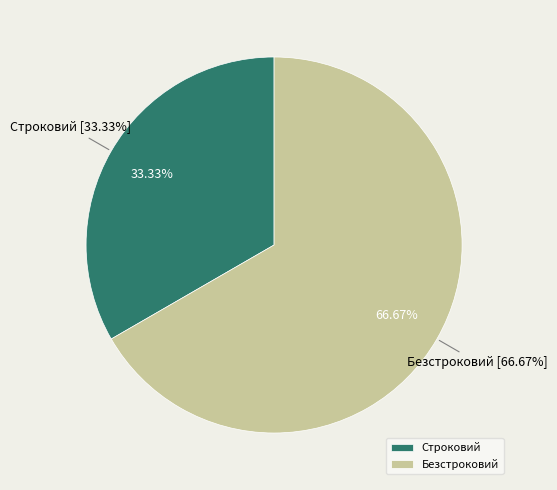

Which slice is the largest?

Безстроковий